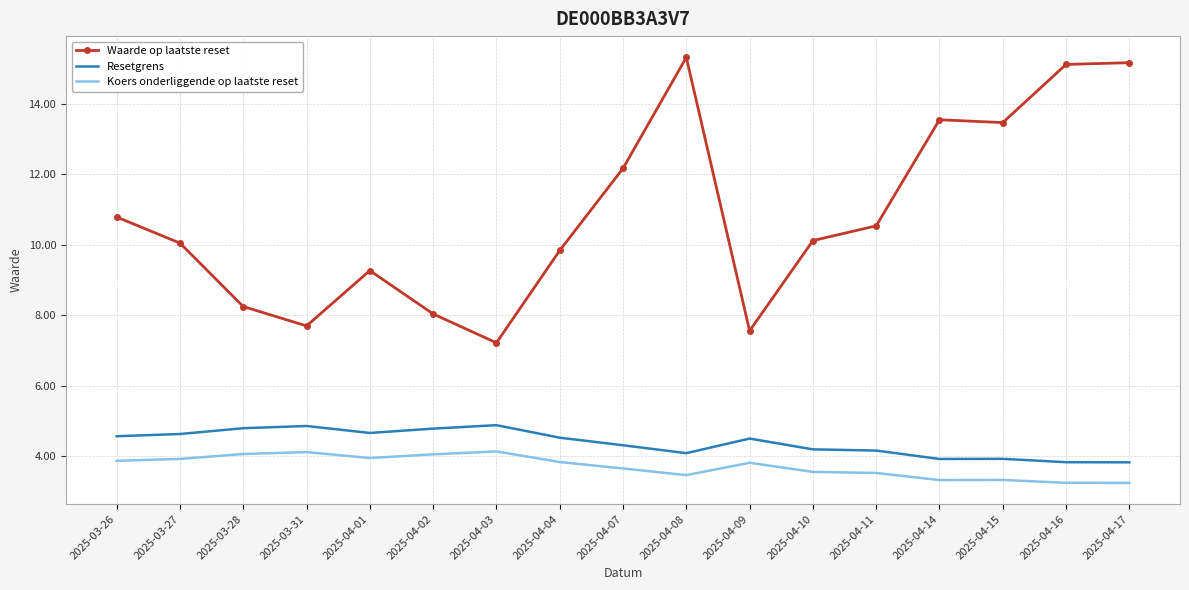

List the series in order of their peak value, highest first.

Waarde op laatste reset, Resetgrens, Koers onderliggende op laatste reset